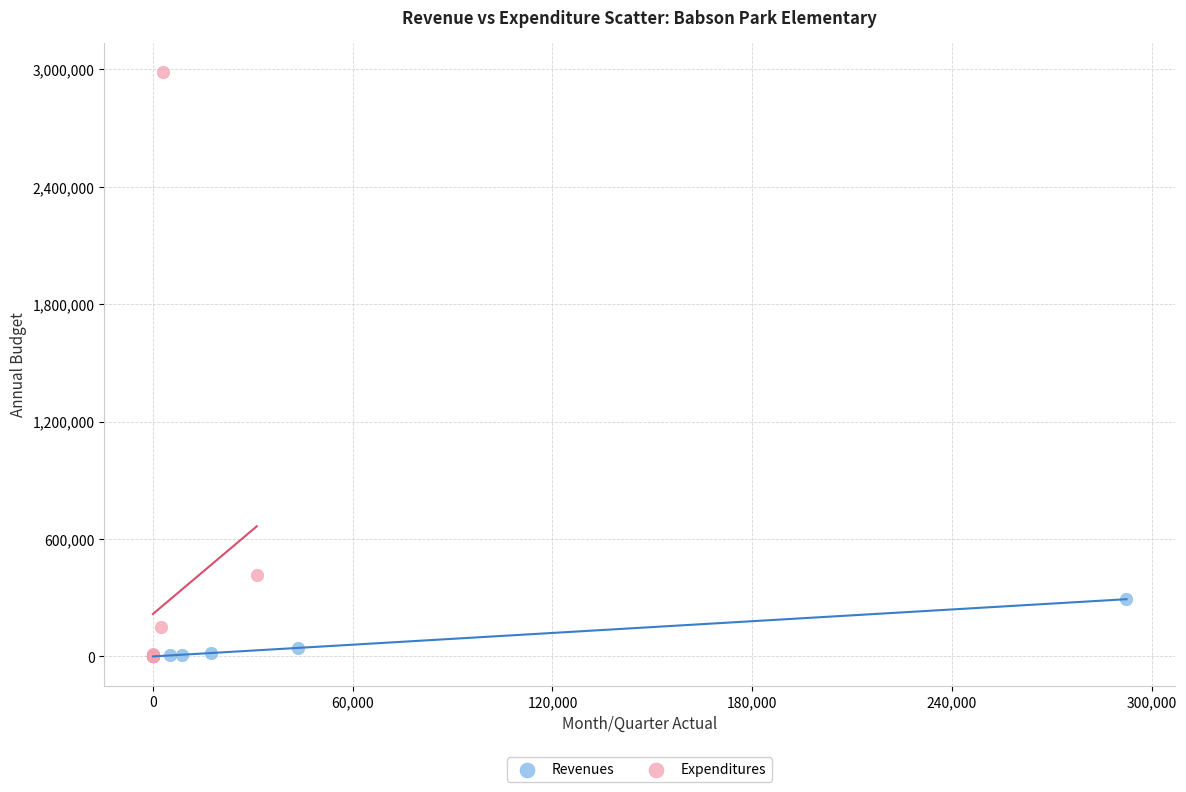

Which series has the largest Y range (max minus min)?

Expenditures